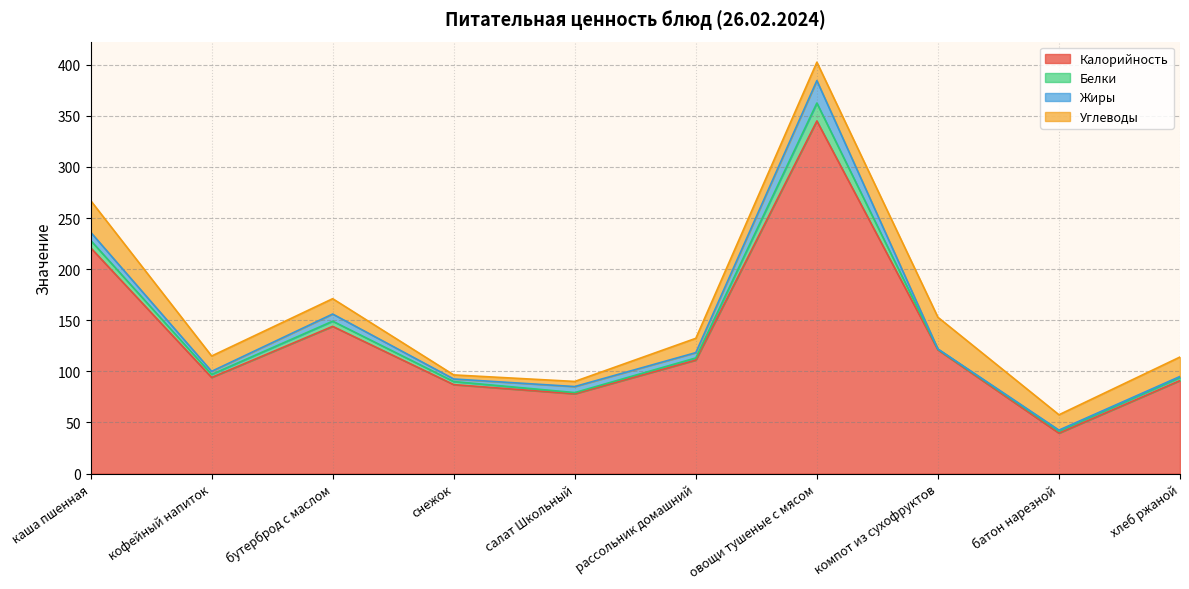

True or false: Калорийность and Белки intersect in this chart.

False